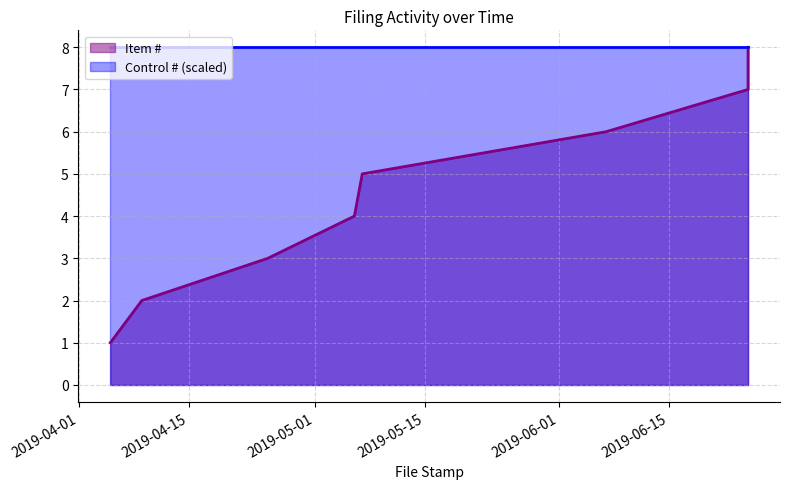

List the labels in order of value, largest first.

2019-06-25, 2019-06-25, 2019-06-07, 2019-05-07, 2019-05-06, 2019-04-25, 2019-04-09, 2019-04-05